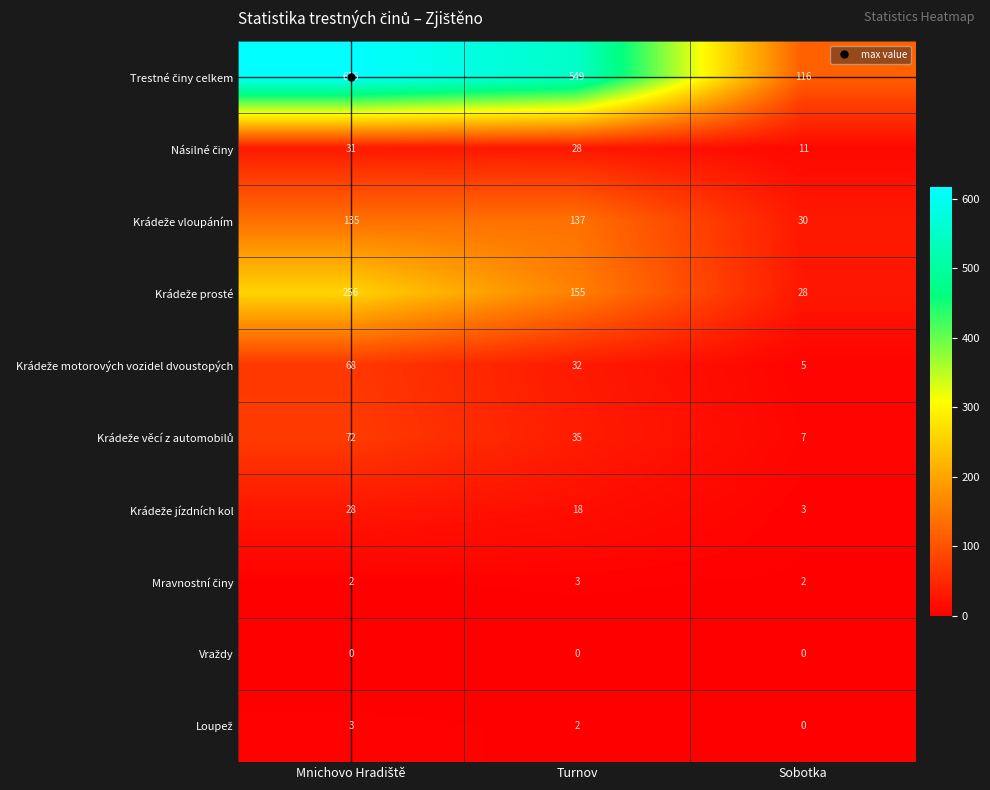

What is the total value across all series at Sobotka?

202